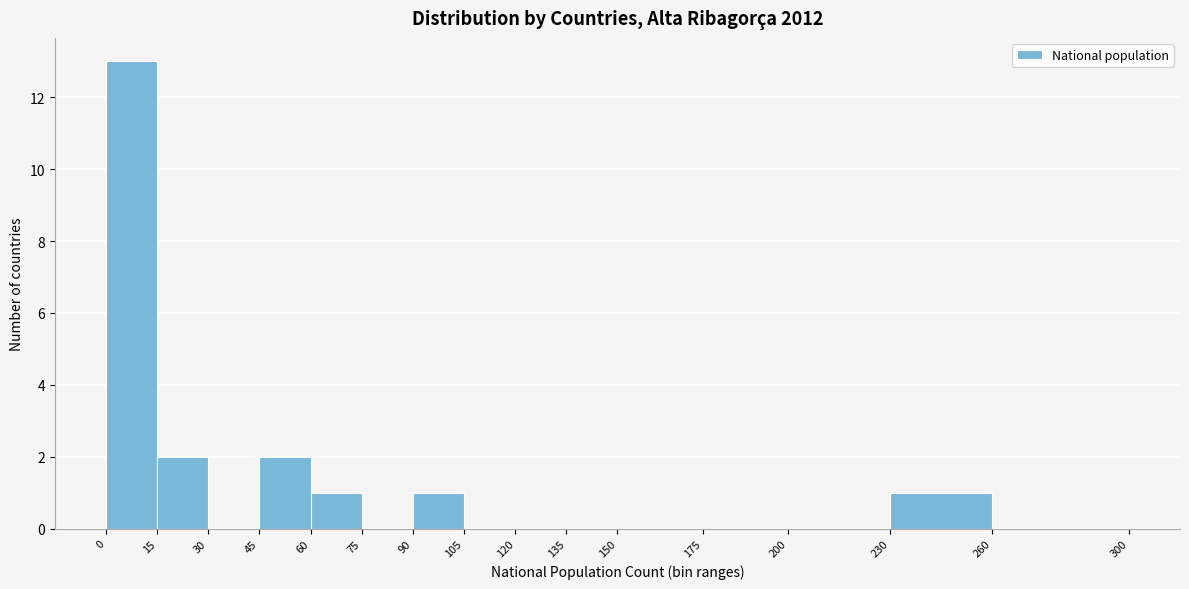

Reading left to right, transcribe this chart: for each bar, give the range it covers on the x-axis and its height. The values are not printed on the chart, so give them approximately, as read against the axis.

0 to 15: 13
15 to 30: 2
30 to 45: 0
45 to 60: 2
60 to 75: 1
75 to 90: 0
90 to 105: 1
105 to 120: 0
120 to 135: 0
135 to 150: 0
150 to 175: 0
175 to 200: 0
200 to 230: 0
230 to 260: 1
260 to 300: 0